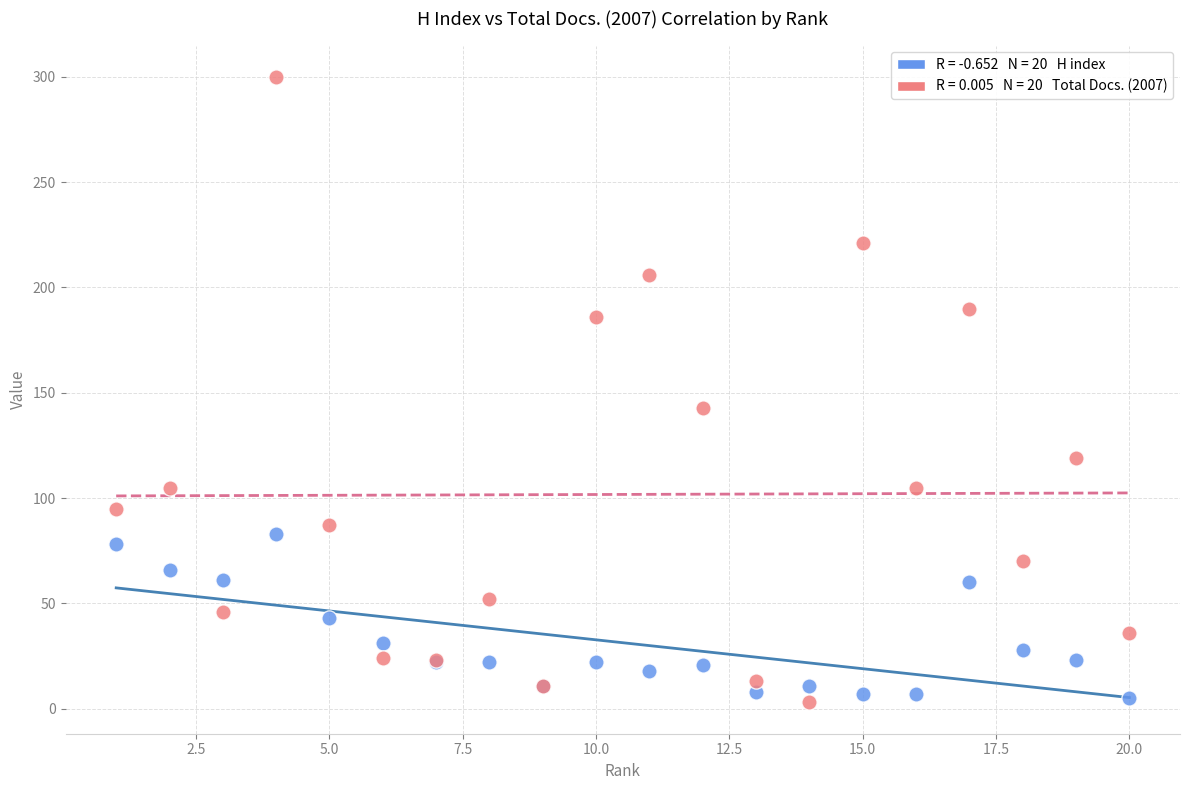

Across all series, what Y value is closest to 151?

143